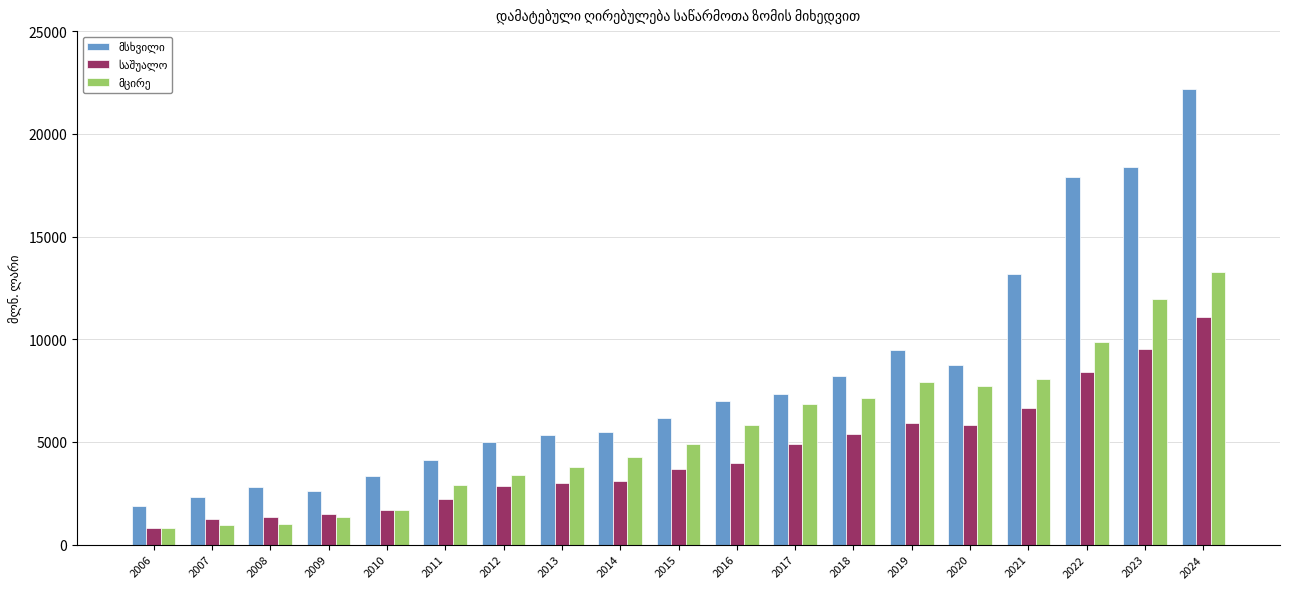

What is the spread (max minus min) of values at 2007?

1343.9